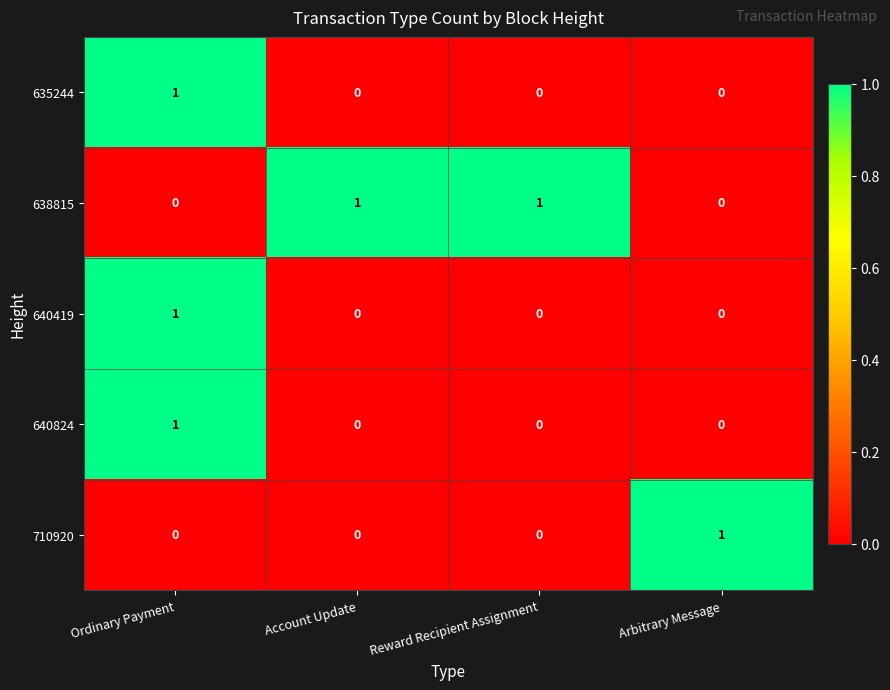

Reading left to right, extract all data points from this chart.

635244: Ordinary Payment=1	Account Update=0	Reward Recipient Assignment=0	Arbitrary Message=0
638815: Ordinary Payment=0	Account Update=1	Reward Recipient Assignment=1	Arbitrary Message=0
640419: Ordinary Payment=1	Account Update=0	Reward Recipient Assignment=0	Arbitrary Message=0
640824: Ordinary Payment=1	Account Update=0	Reward Recipient Assignment=0	Arbitrary Message=0
710920: Ordinary Payment=0	Account Update=0	Reward Recipient Assignment=0	Arbitrary Message=1